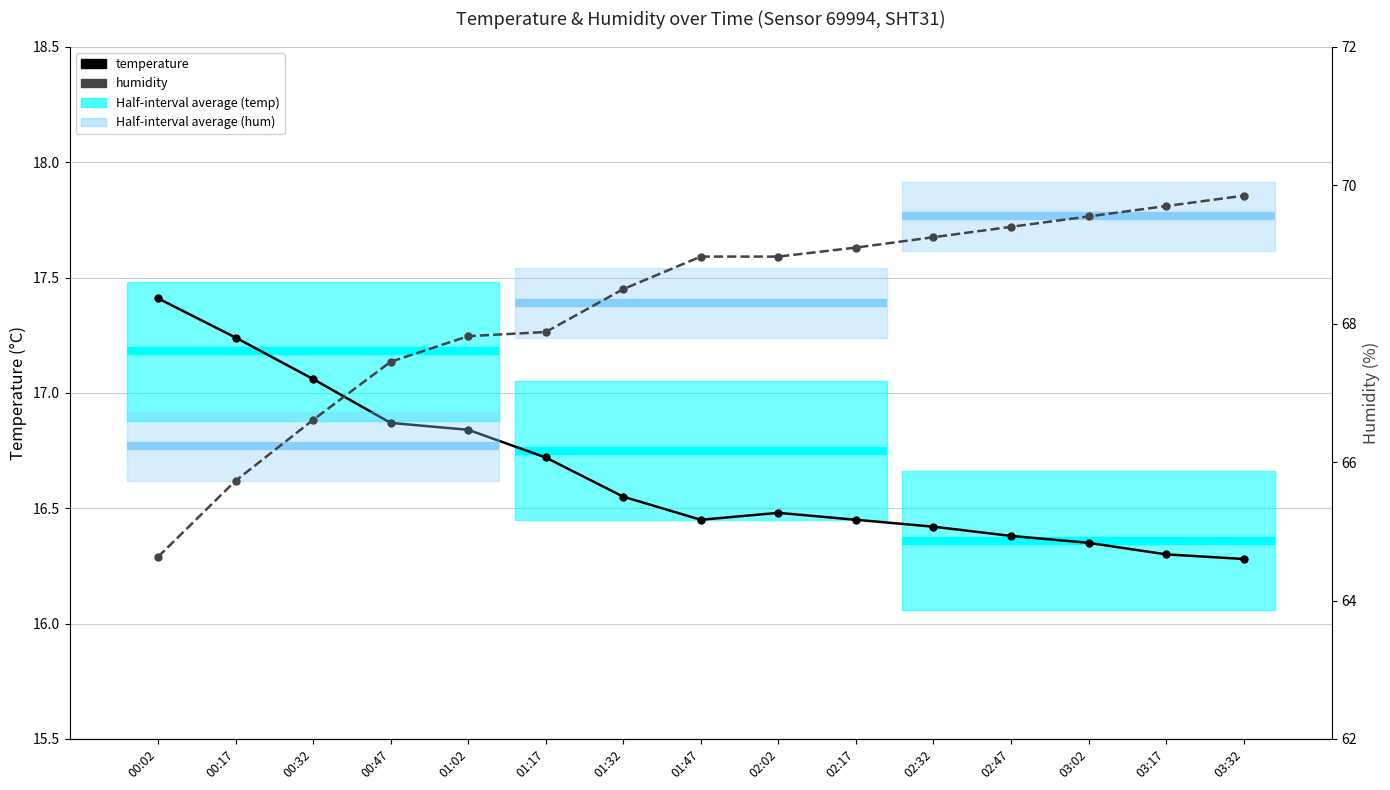

What is the sum of all temperature values?

249.8